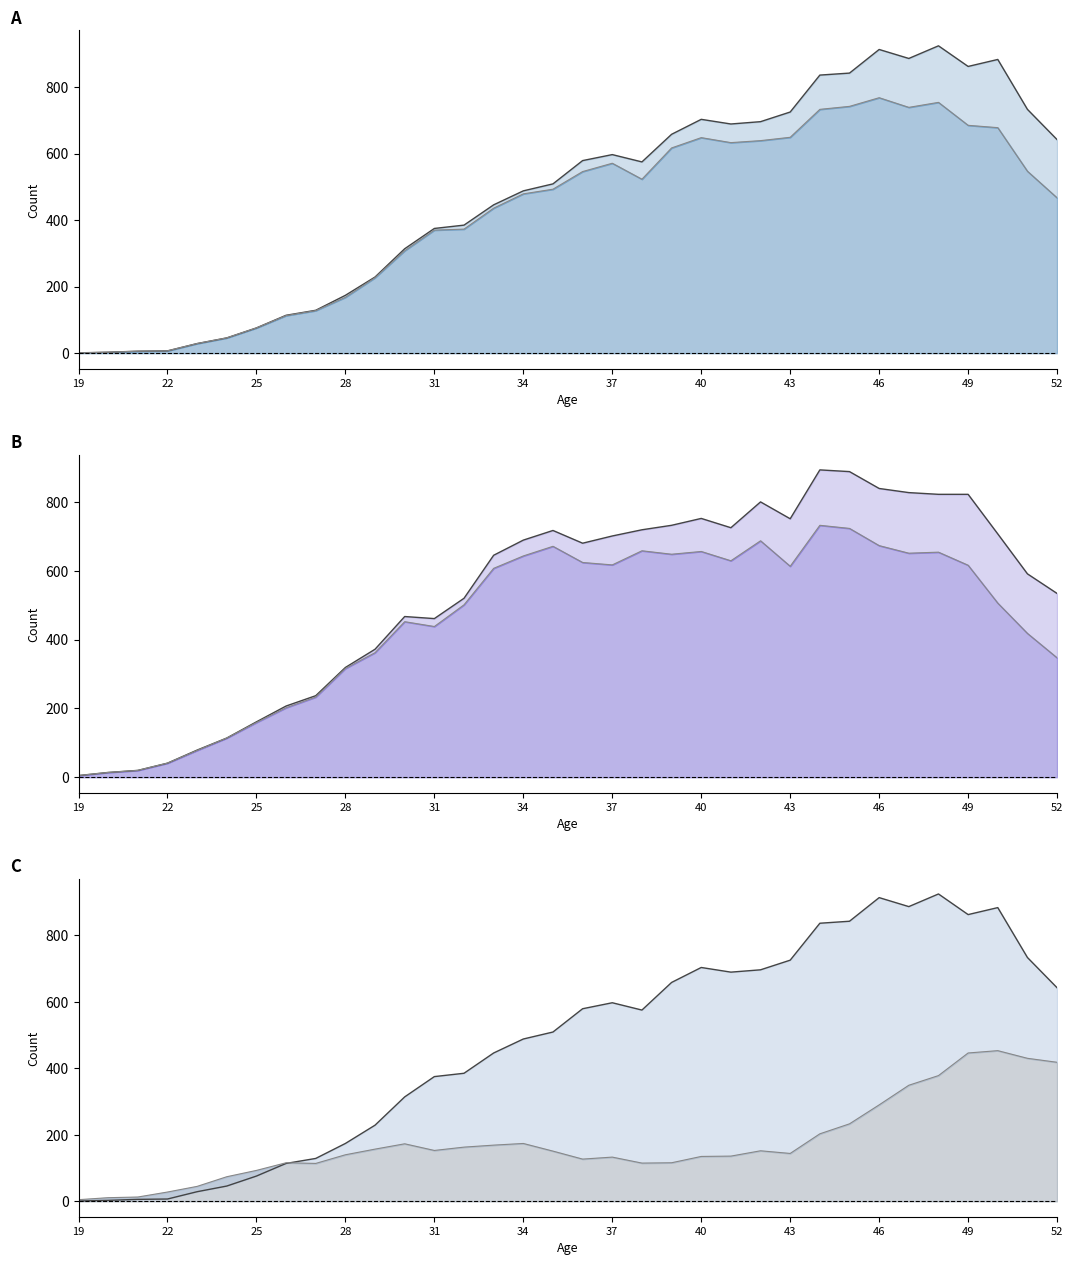

How many values in the No children series exceed 151?

16